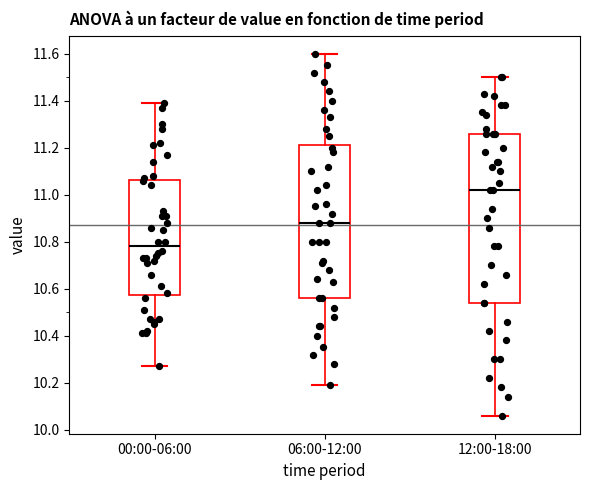

Which box's median line is the highest?

12:00-18:00